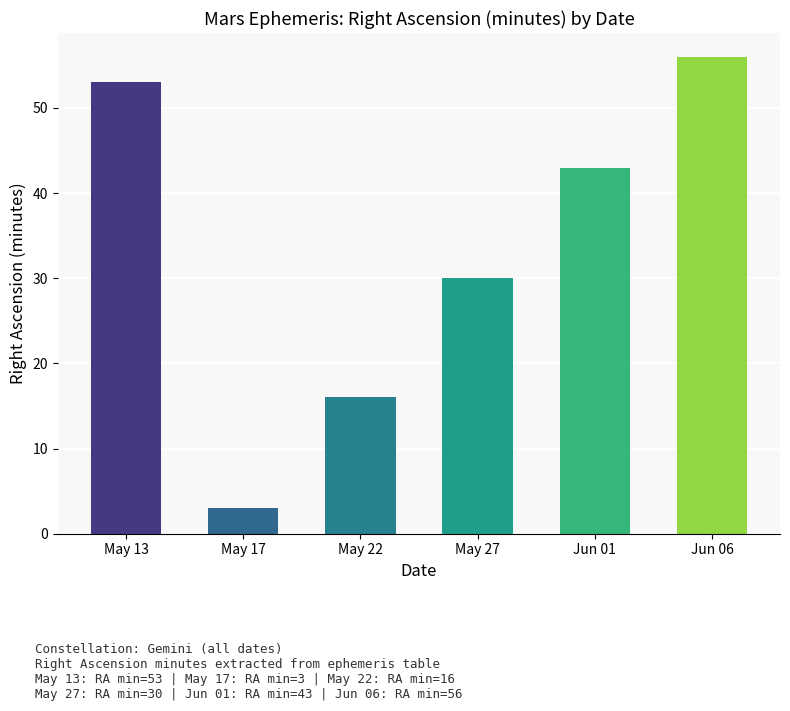

What is the difference between the values at May 22 and May 17?

13